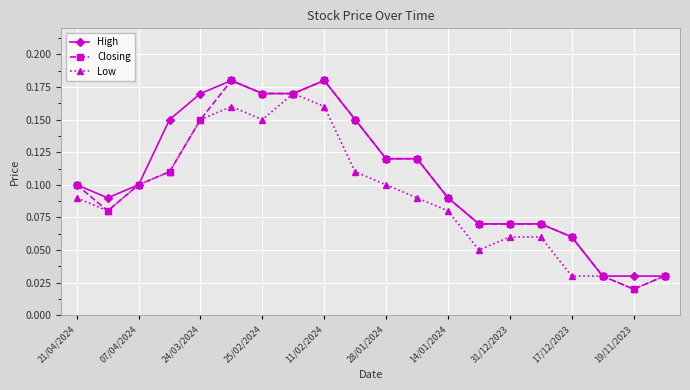

Which series has the largest range (max minus min)?

Closing